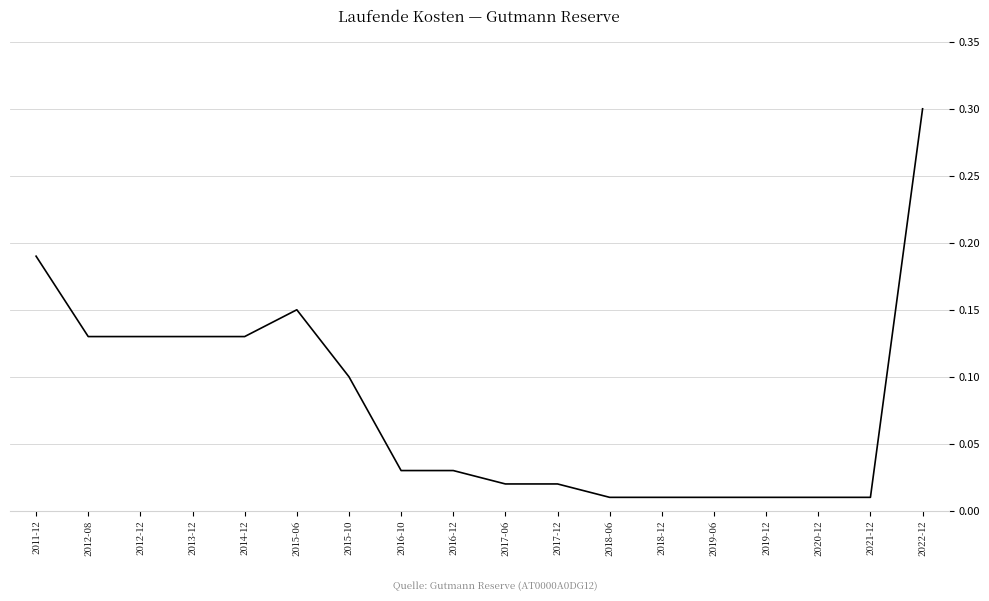

Is this an area chart (filled region under the line)?

No